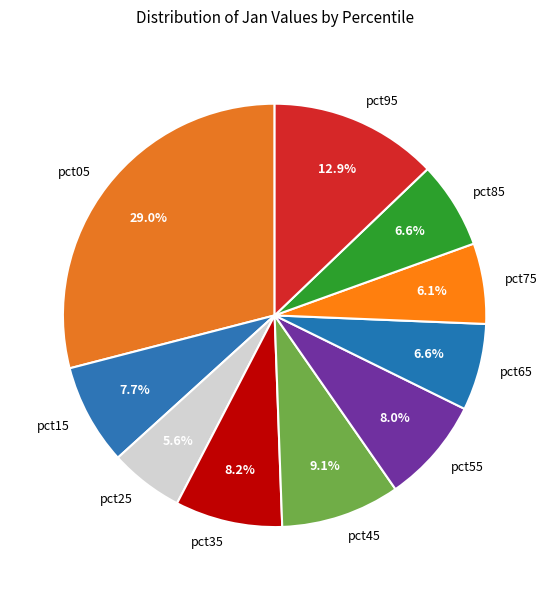

Does pct85 account for over 50% of the chart?

No